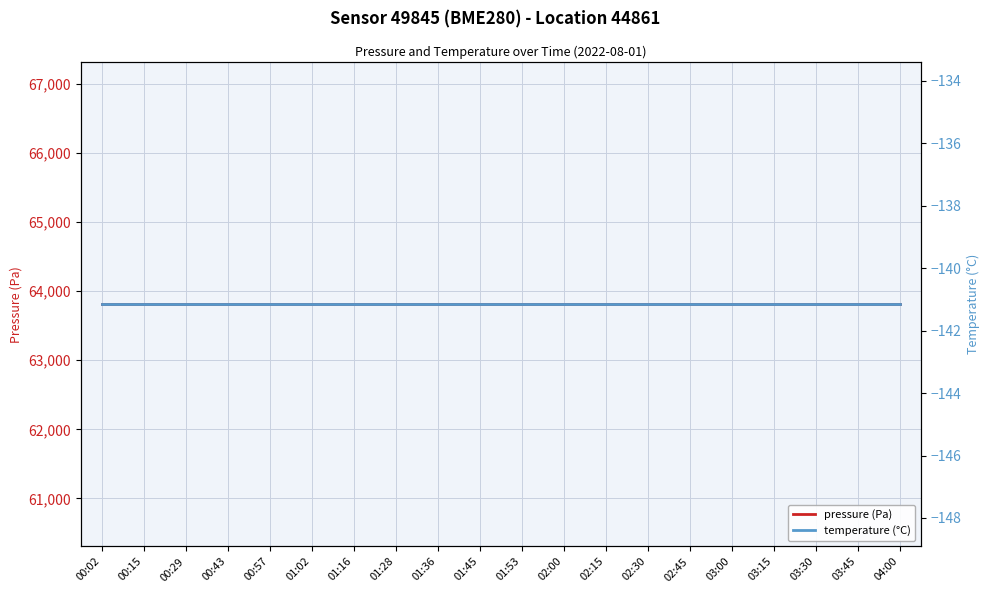

What is the label of the 20th point from the right?

00:02